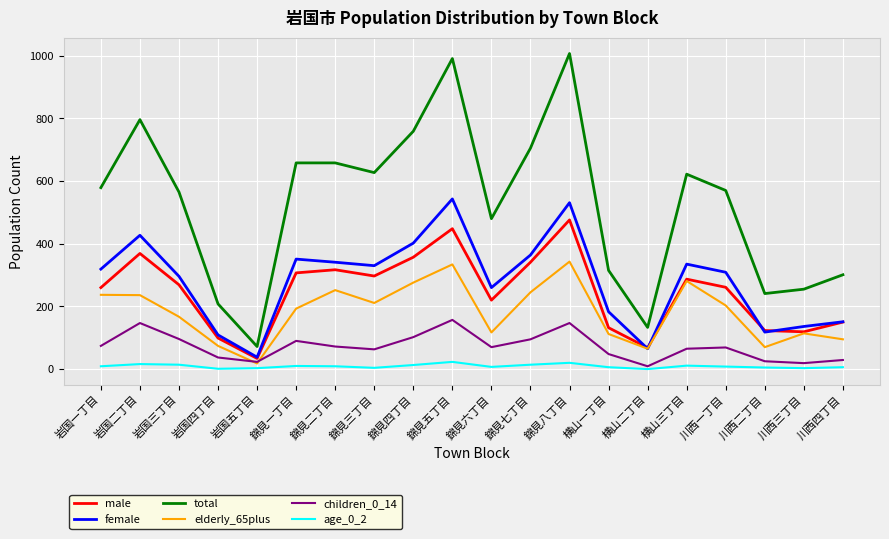

List the series in order of their peak value, lowest first.

age_0_2, children_0_14, elderly_65plus, male, female, total